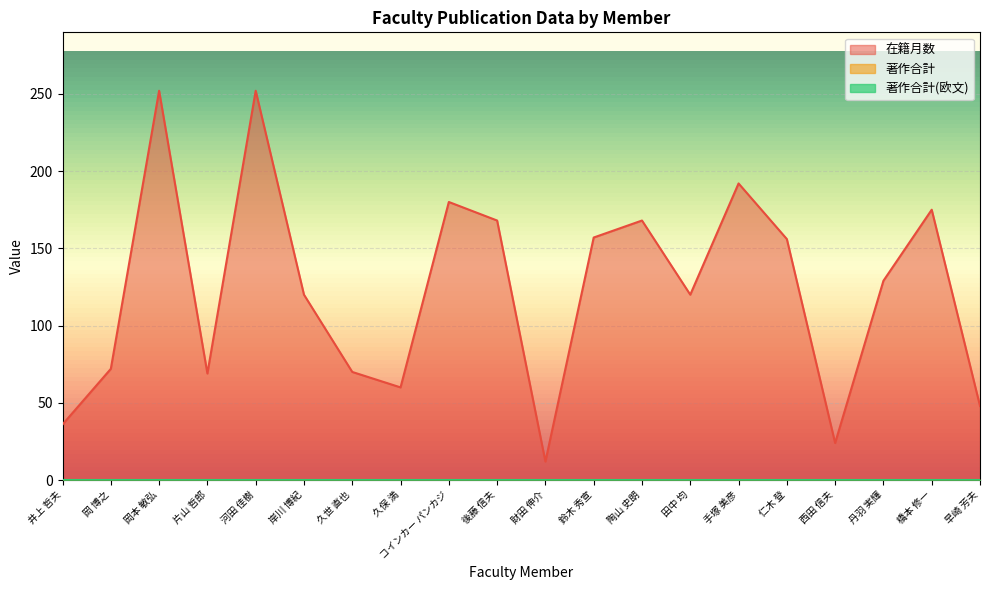

How many lines are shown in the chart?

3